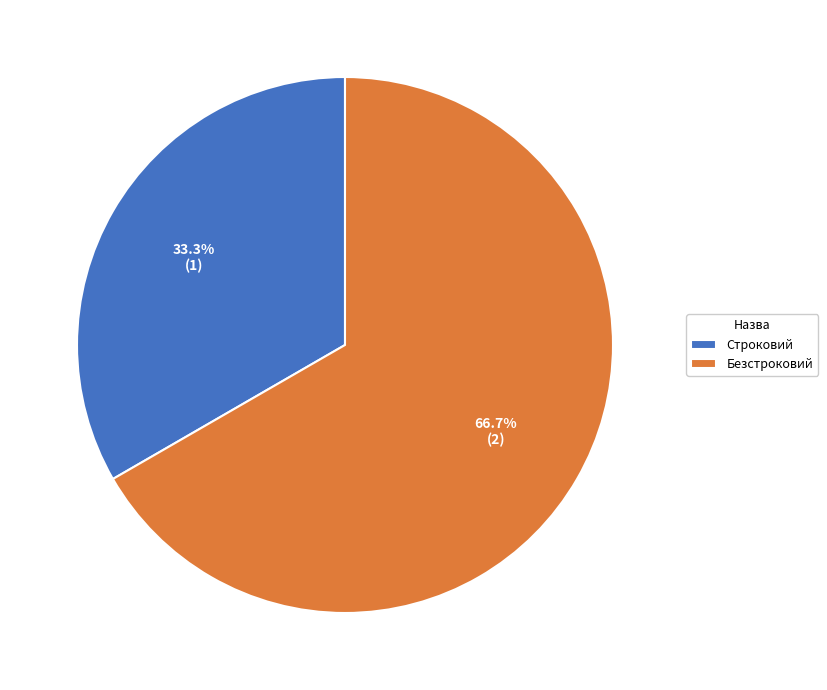

To the nearest percent, what percentage of the pie is Безстроковий?

67%